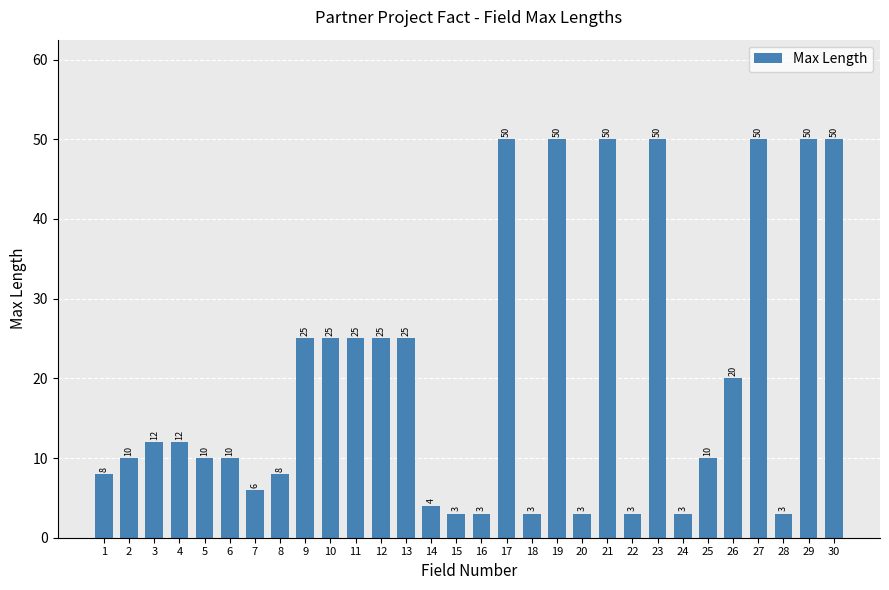

How many values are below 12?

15